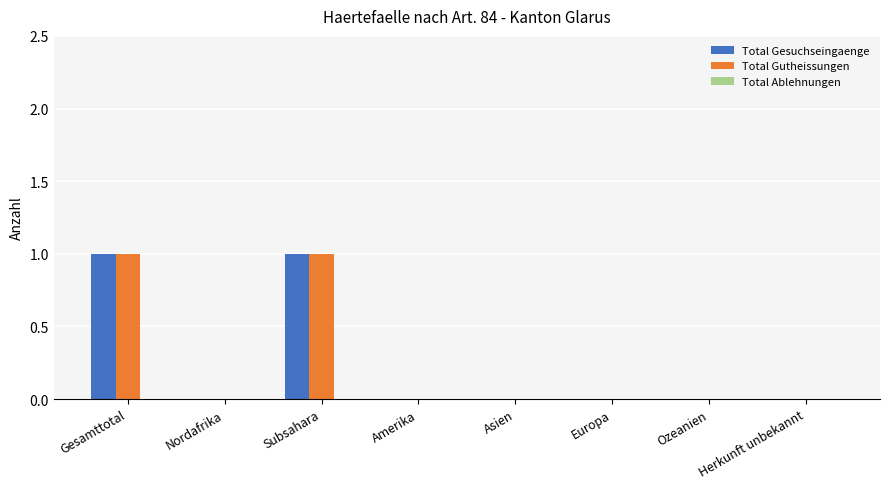

Is the value of Total Gutheissungen at Subsahara greater than the value of Total Gesuchseingaenge at Herkunft unbekannt?

Yes